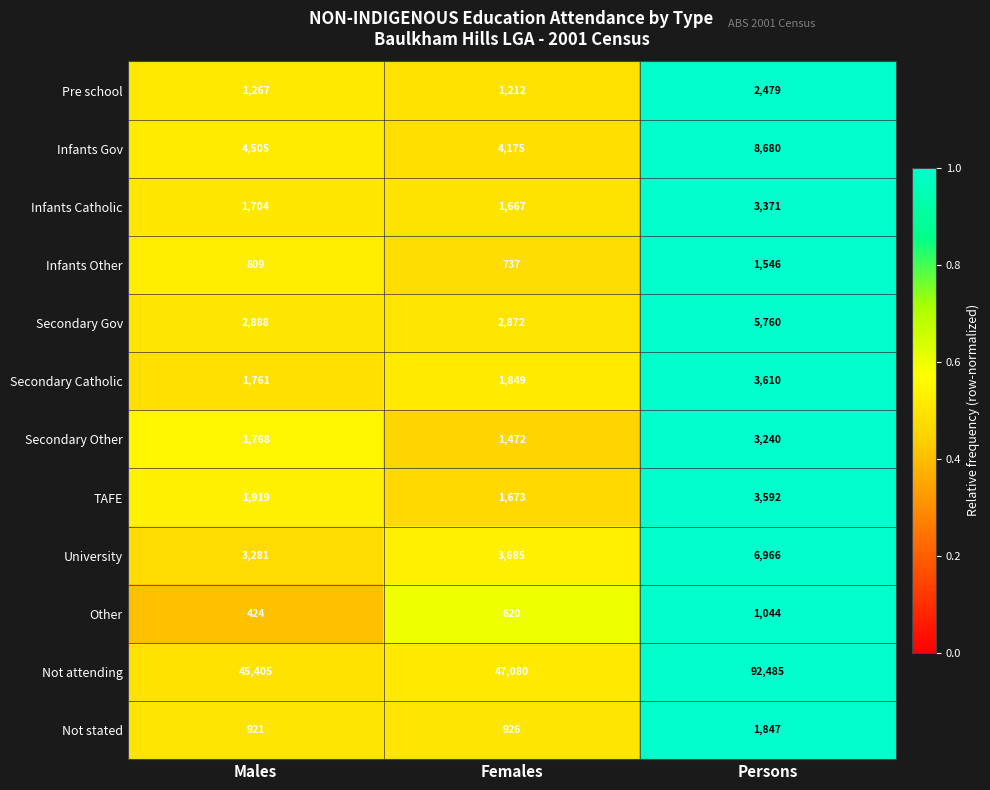

Which series has the largest total across all categories?

Not attending